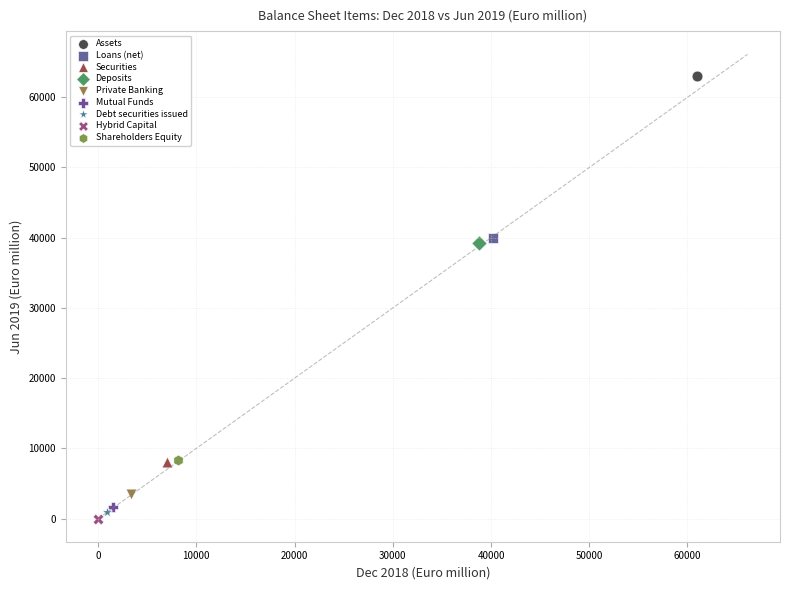

What are all the series names shown in the legend?

Assets, Loans (net), Securities, Deposits, Private Banking, Mutual Funds, Debt securities issued, Hybrid Capital, Shareholders Equity